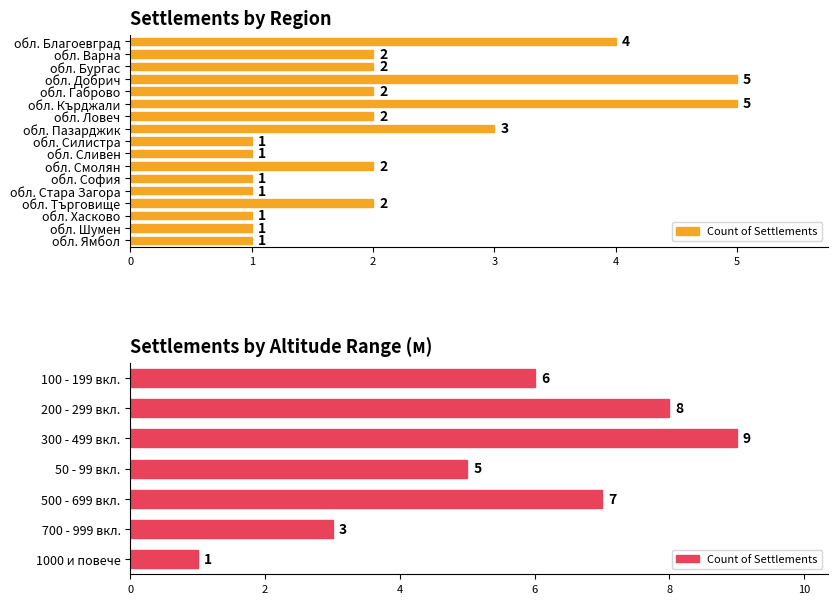

What is the greatest value displayed?

9